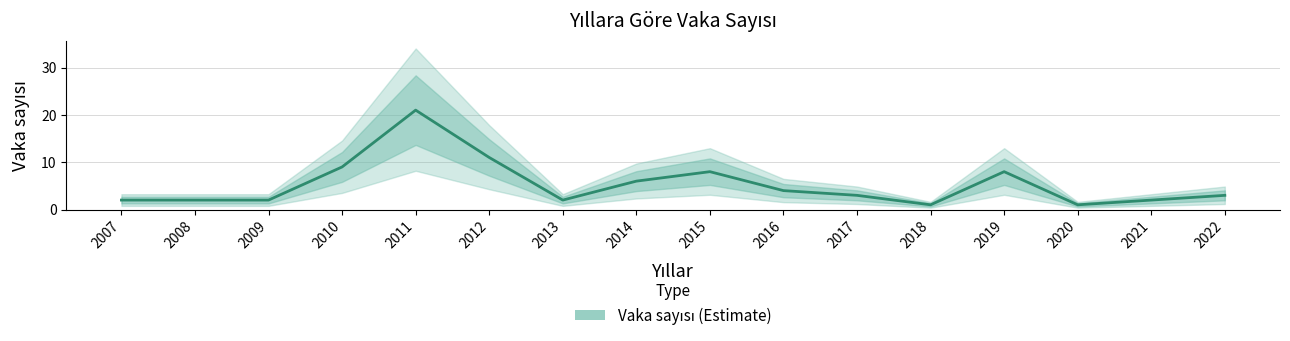

At which label is the value closest to 11?

2012